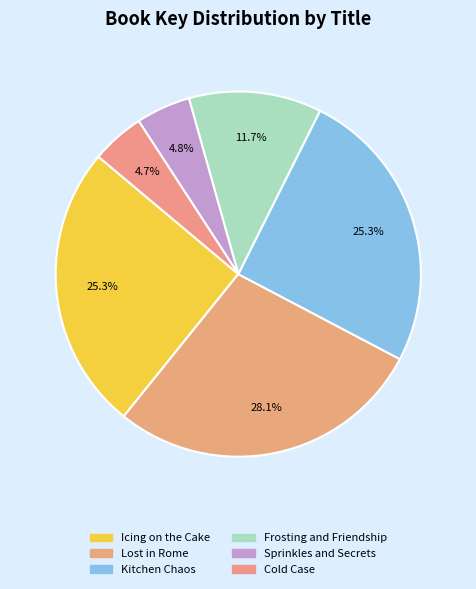

What percentage is NOT represented by Kitchen Chaos?

74.7%